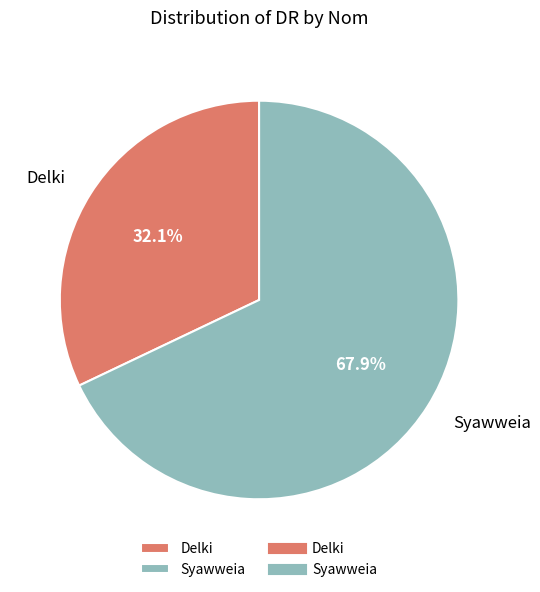

Is Syawweia the majority of the pie?

Yes